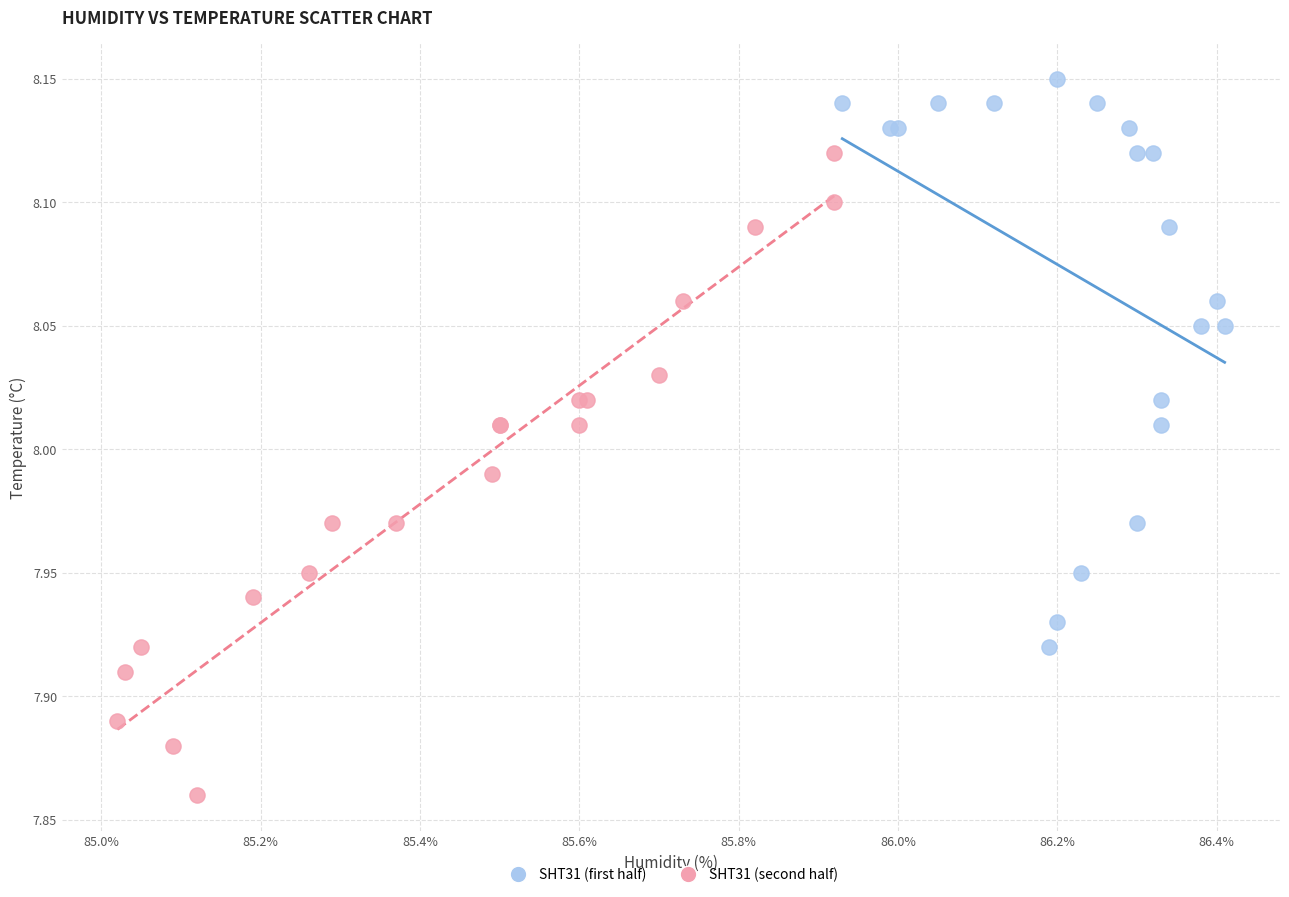

Which series reaches the maximum Y coordinate?

SHT31 (first half)